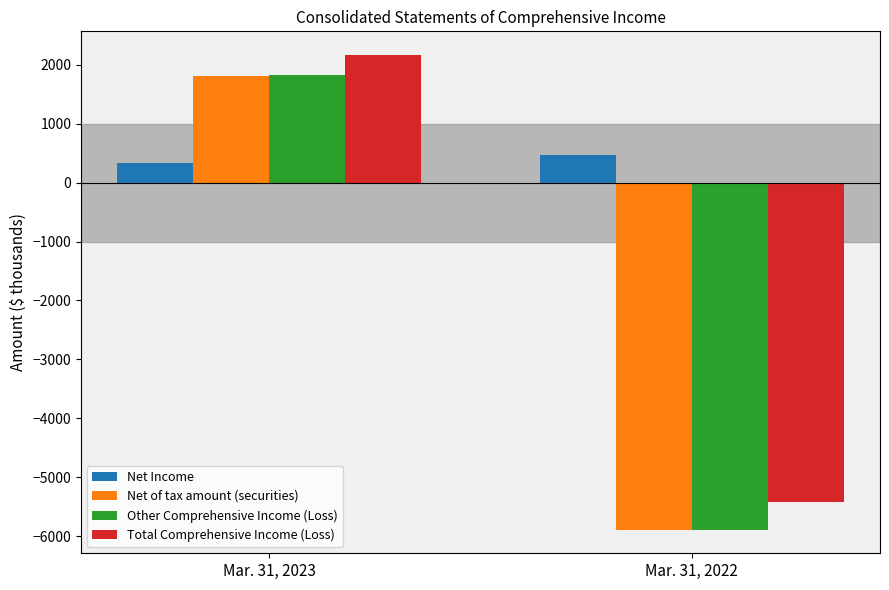

The Net Income series shows 340 at Mar. 31, 2023. True or false?

True